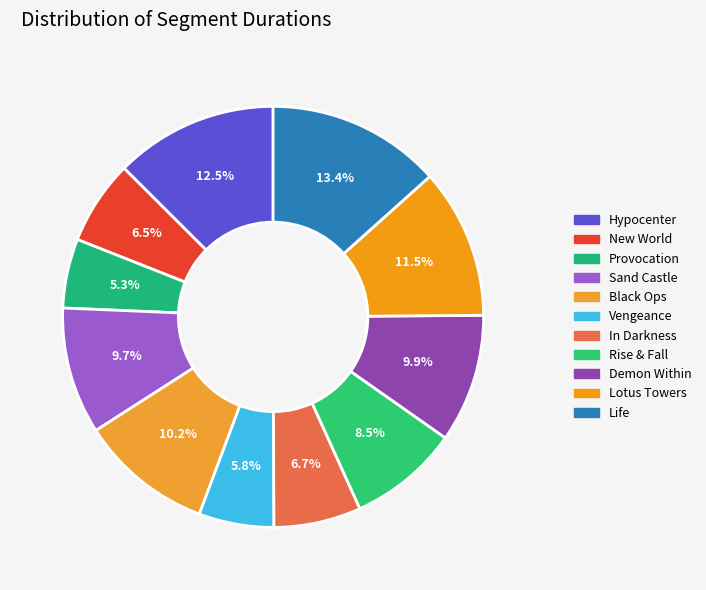

What percentage is the Lotus Towers slice, to the nearest percent?

12%